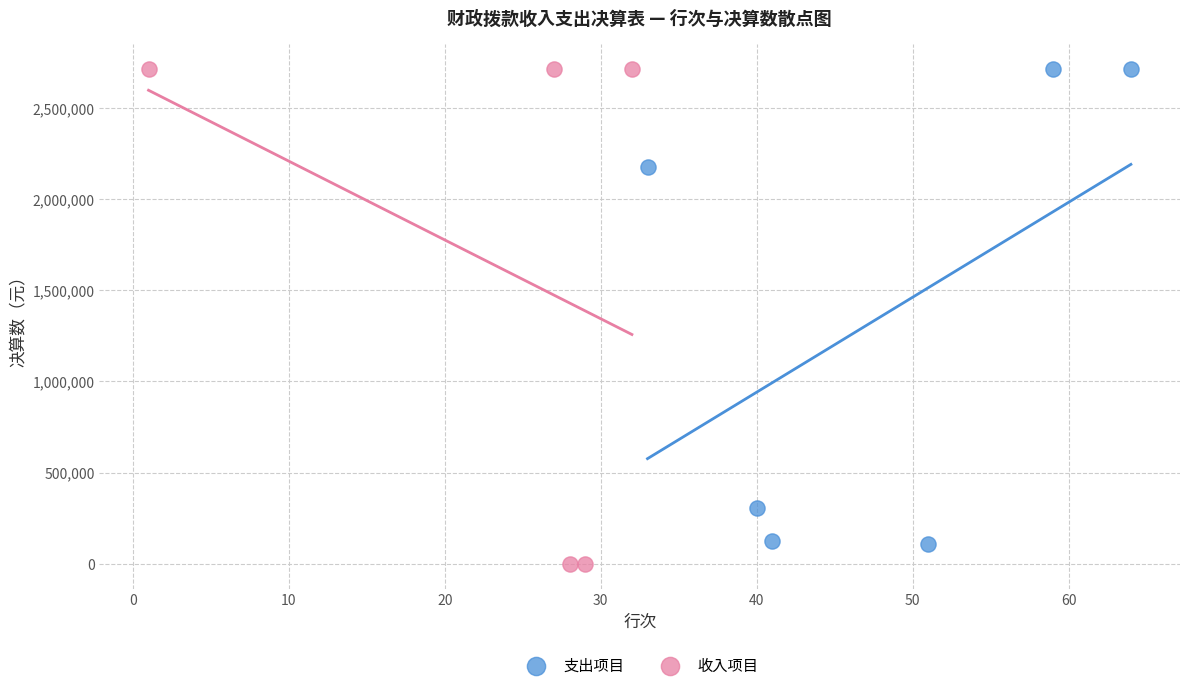

Which series has the widest spread of Y values?

收入项目